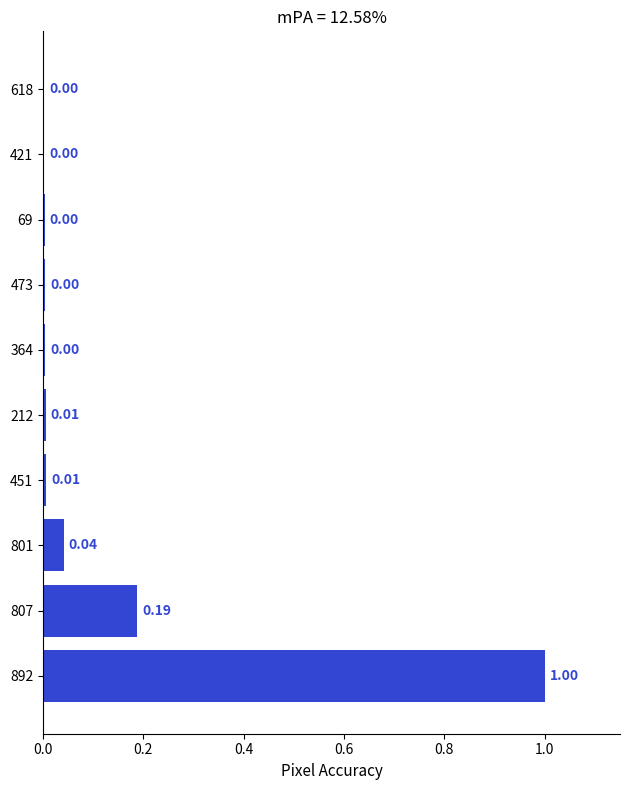

Between 473 and 801, which is larger?

801